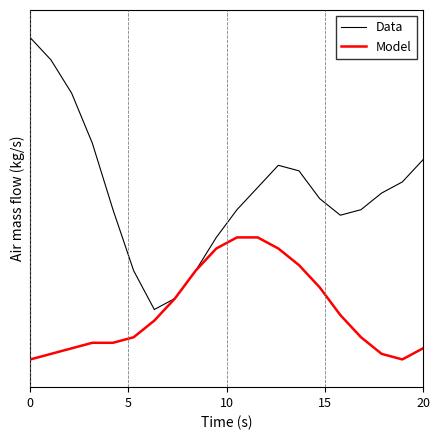

At which category does Data reach its first local peak?

12